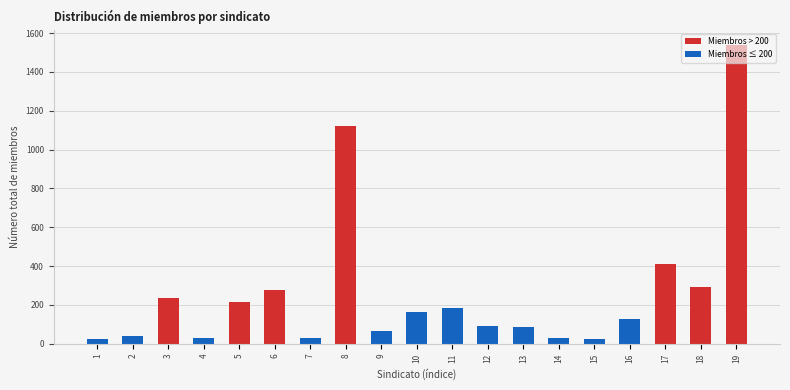

Is it true that the value at 19 is 2202?

False